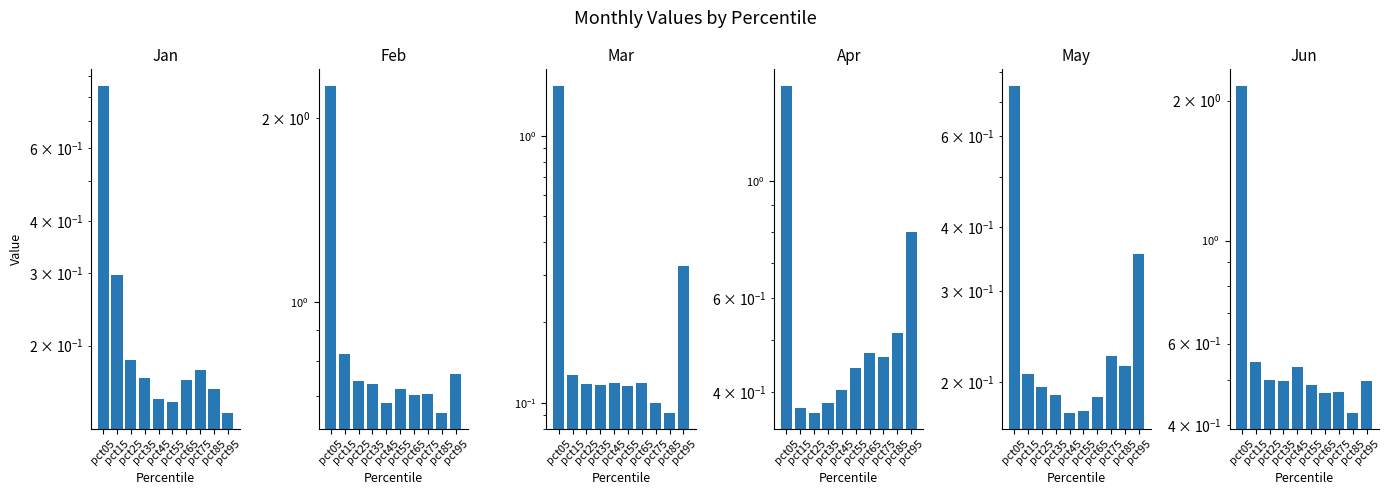

Is the value of Mar at pct75 greater than the value of Feb at pct25?

No